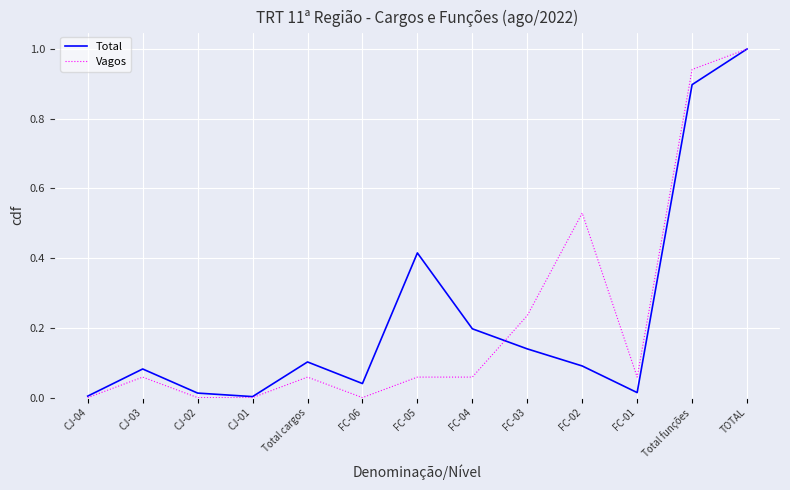

What is the sum of all Vagos values?

3.0